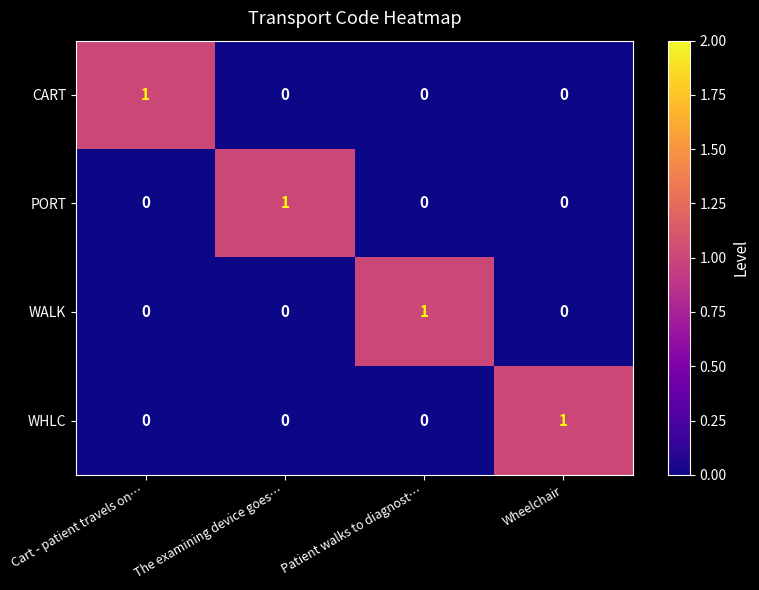

The value of PORT at Patient walks to diagnost… is 1. True or false?

False